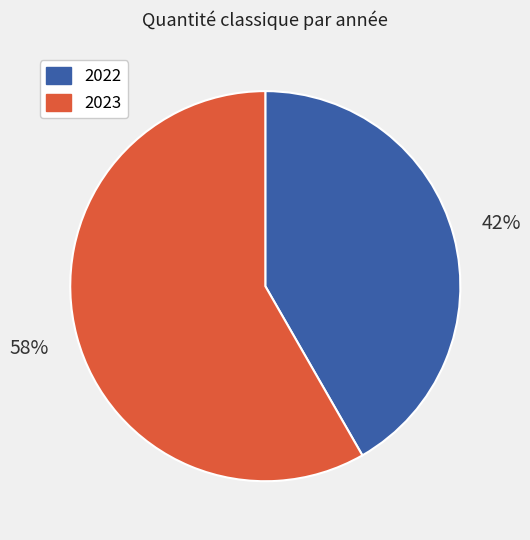

Which slice is the largest?

2023